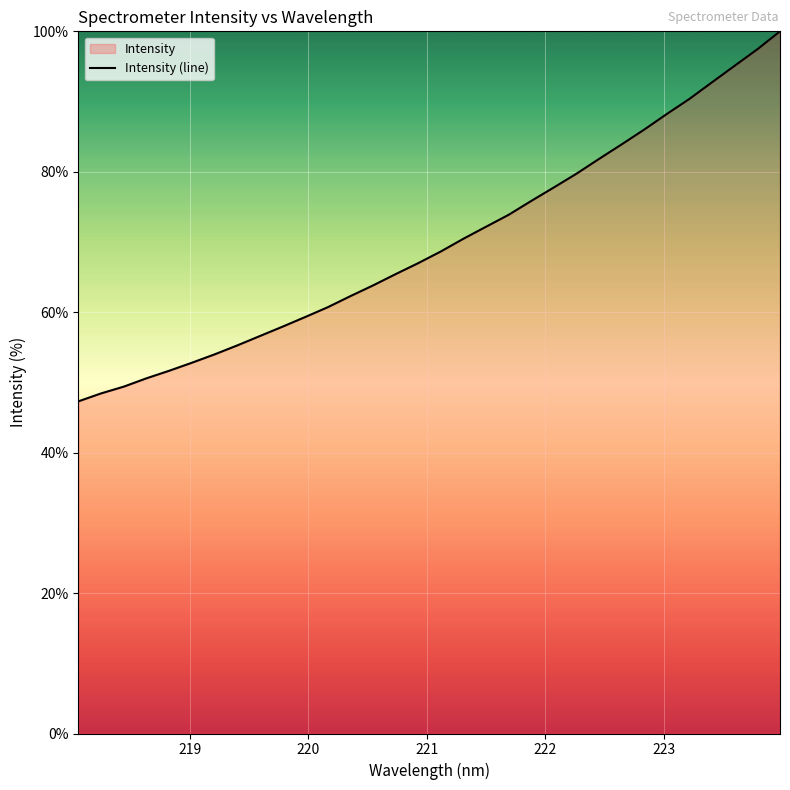

How many lines are shown in the chart?

1